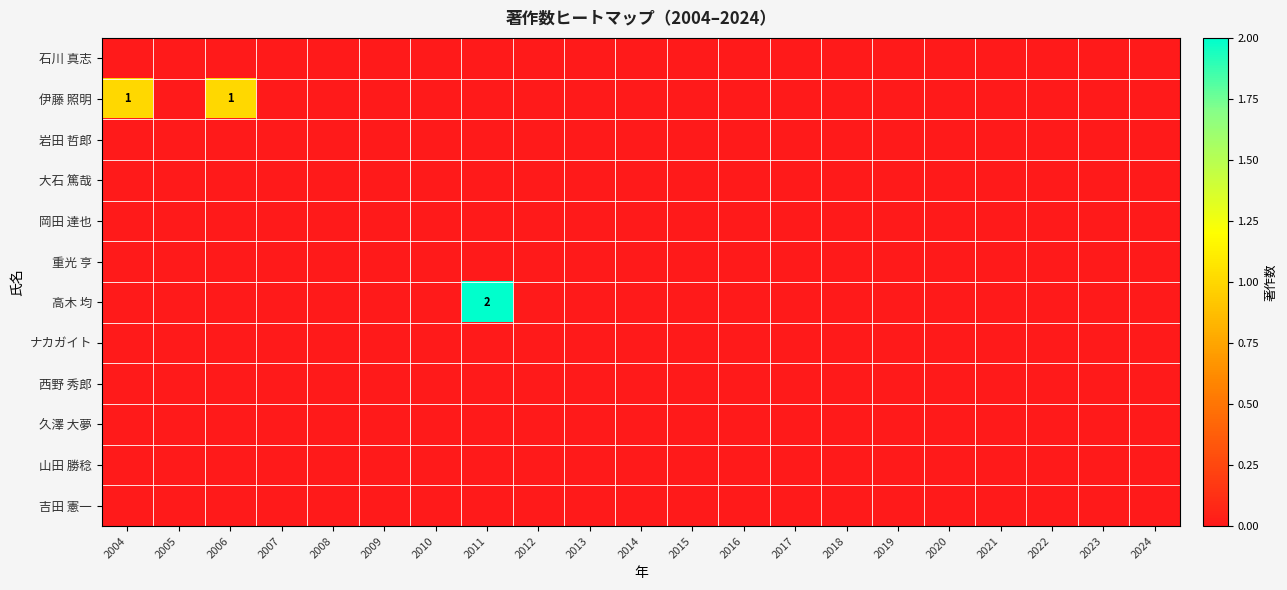

Which category has the highest value across all series?

2011